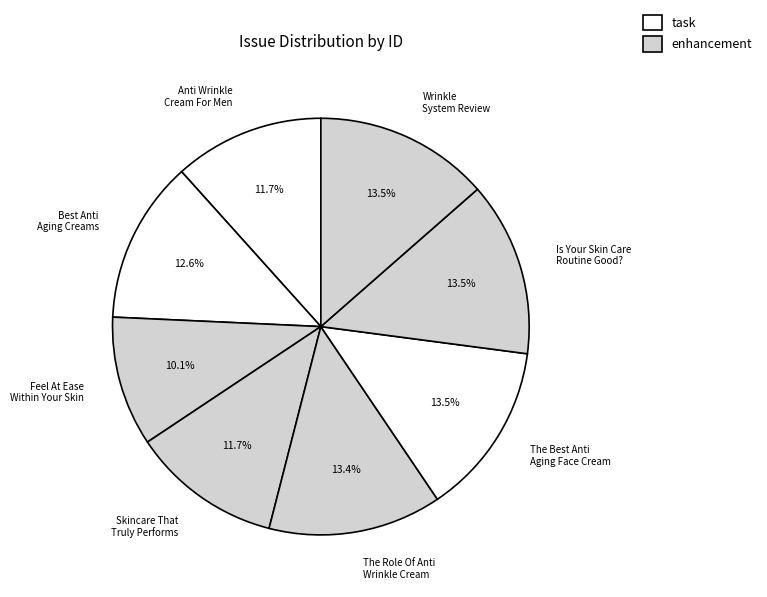

True or false: Is Your Skin Care Routine Good? accounts for 27% of the total.

False